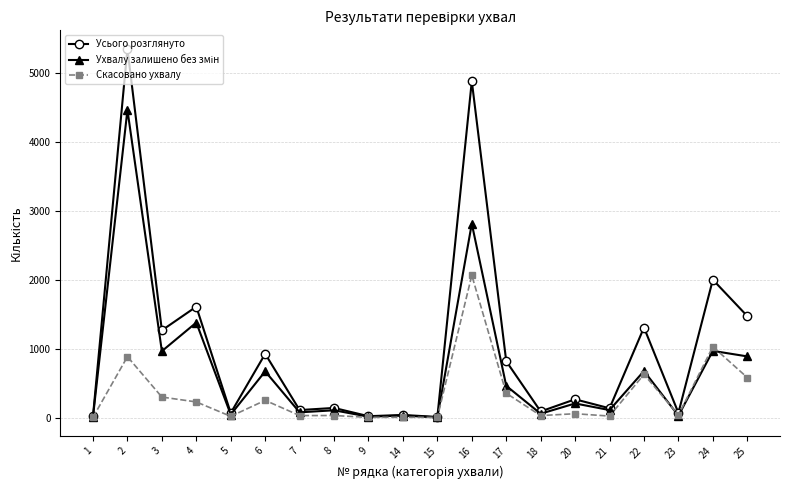

How many categories are shown in the chart?

20